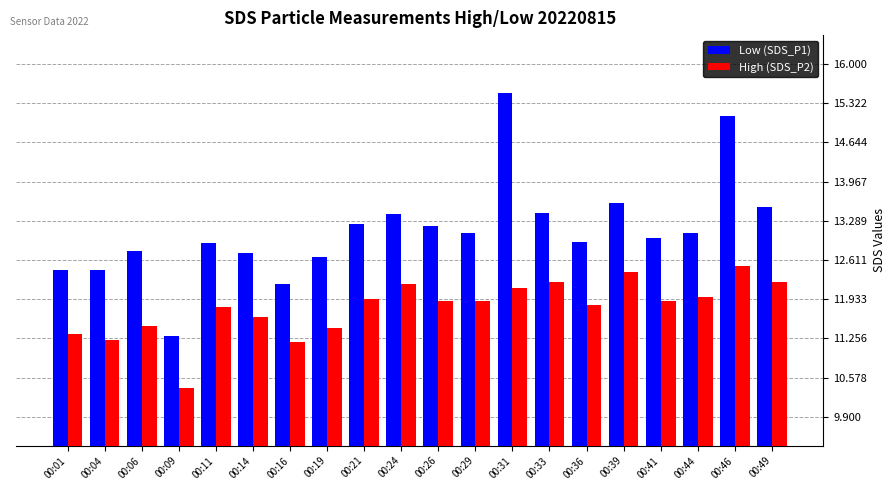

Is it true that Low (SDS_P1) equals 13.4 at 00:33?

True